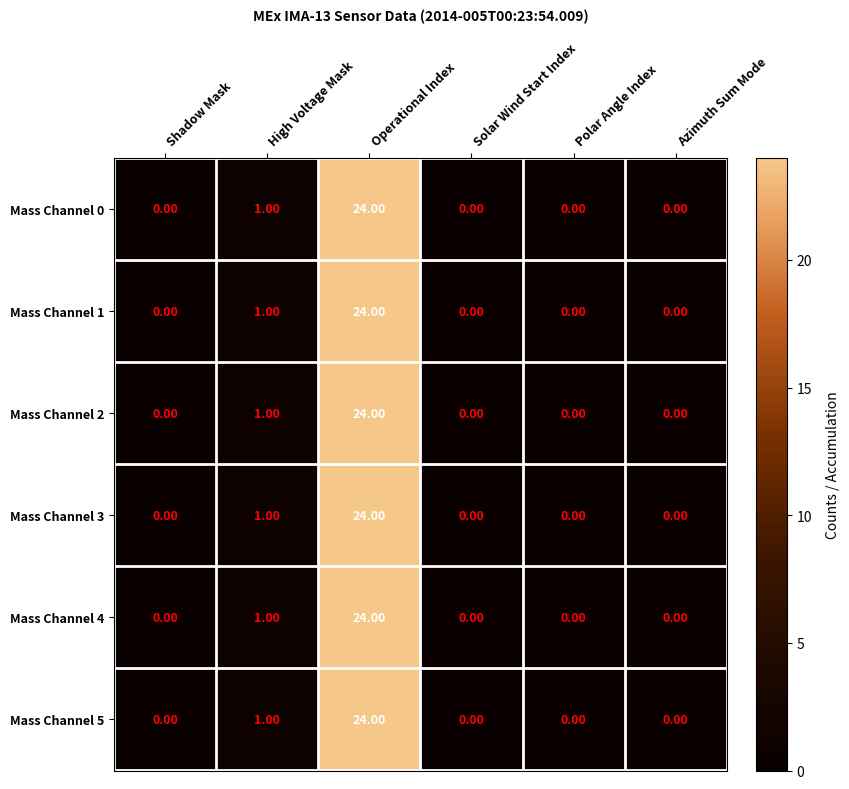

What is the difference between the maximum and second lowest values in the Mass Channel 2 series?

24